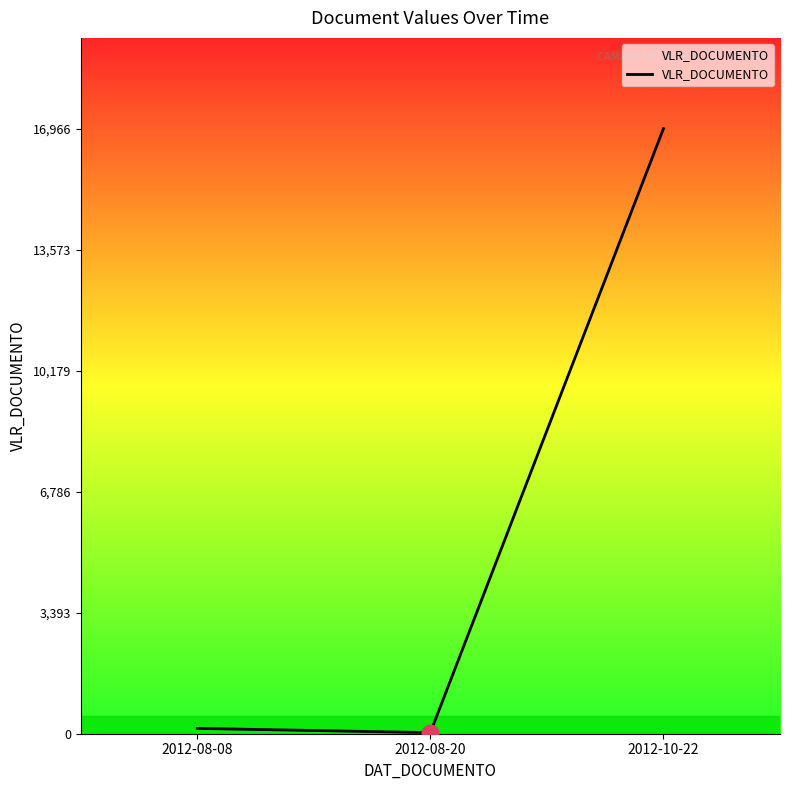

Reading left to right, list all the values displayed in this chart.

150.0	30.0	16965.7